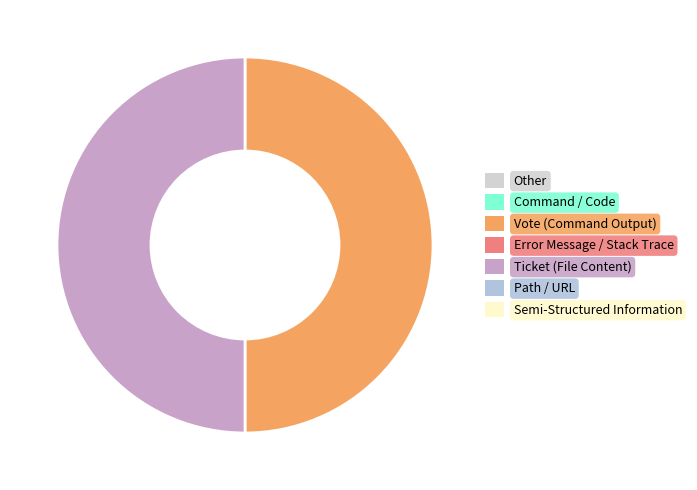

How many segments does this pie chart have?

2